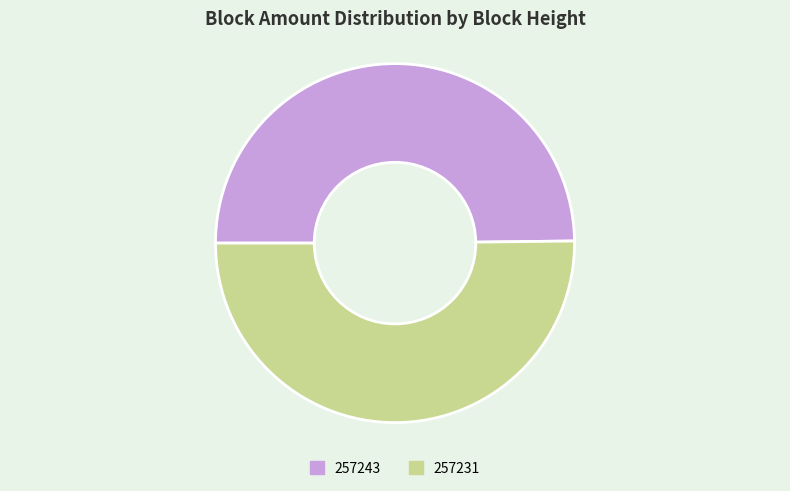

True or false: 257231 accounts for 50% of the total.

True